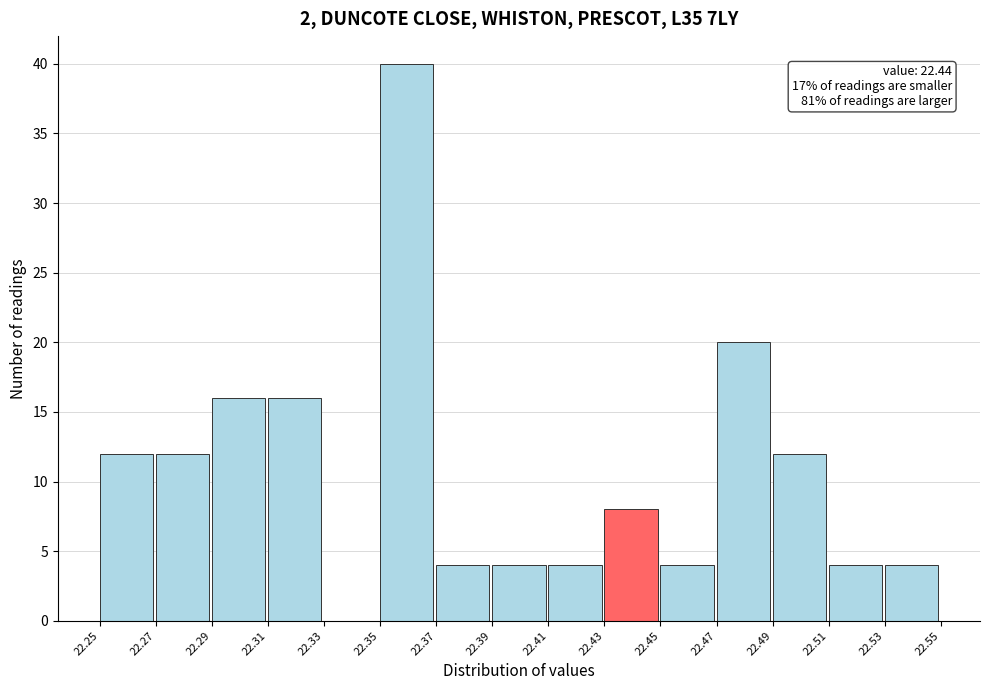

Over which range of the x-axis is the bar tallest?

22.35 to 22.37